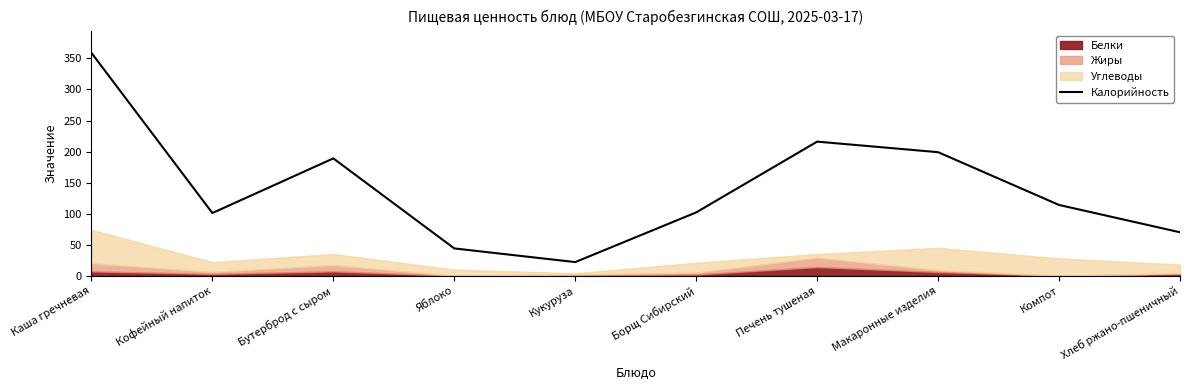

Between Борщ Сибирский and Кофейный напиток, which is larger?

Борщ Сибирский